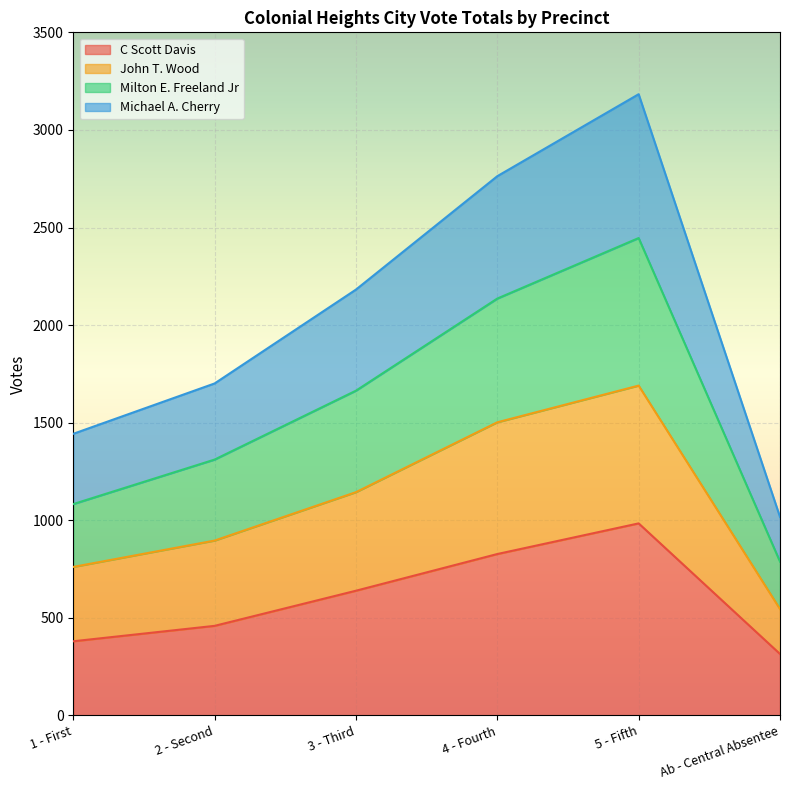

True or false: Milton E. Freeland Jr and John T. Wood intersect in this chart.

False